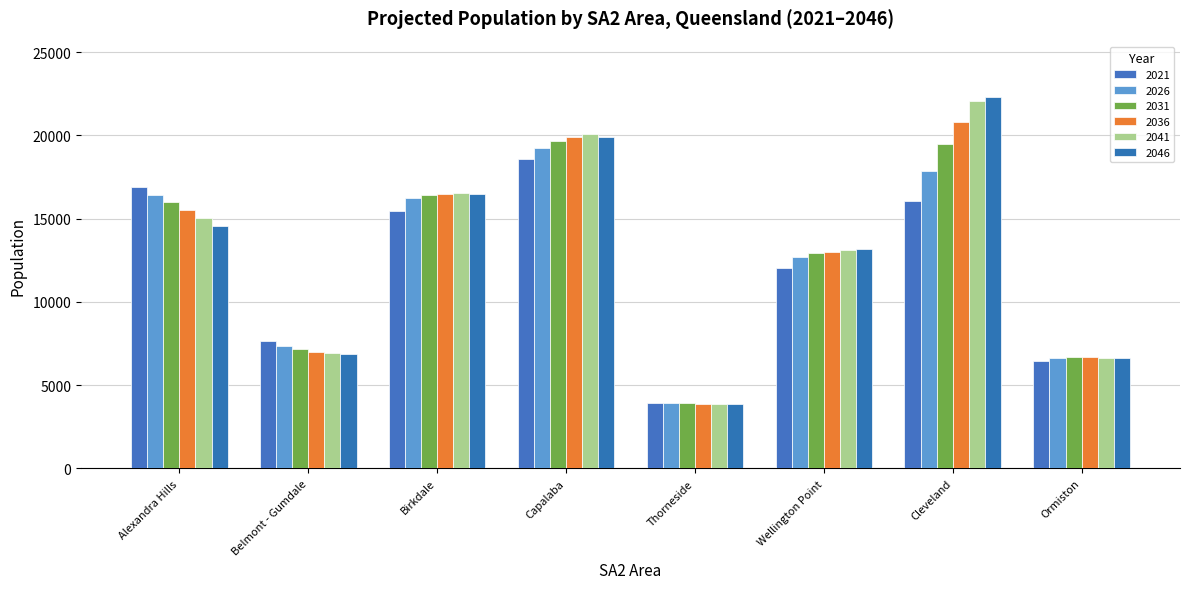

Count the number of data series in this chart.

6